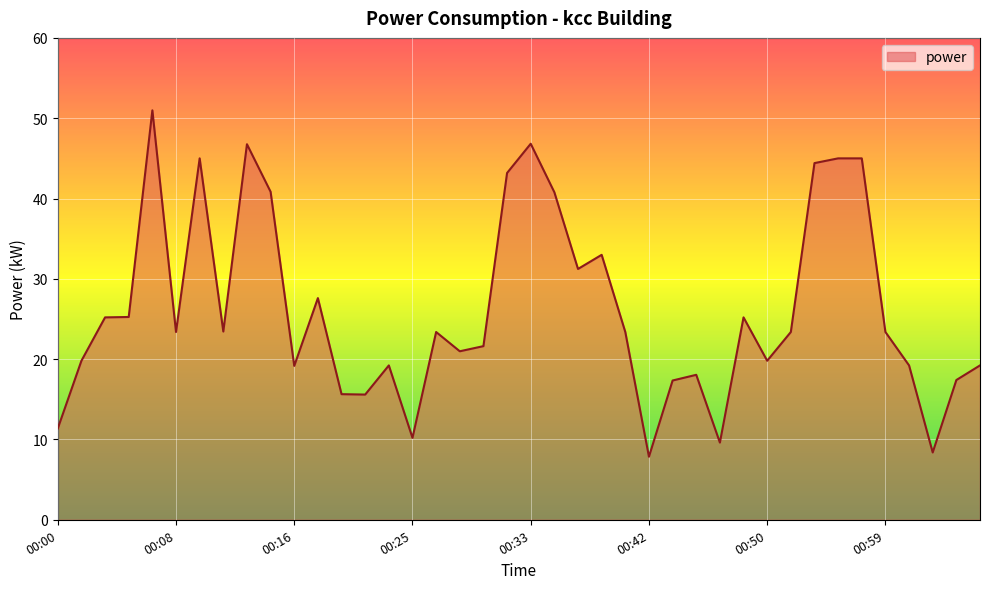

Does the chart have visible grid lines?

Yes